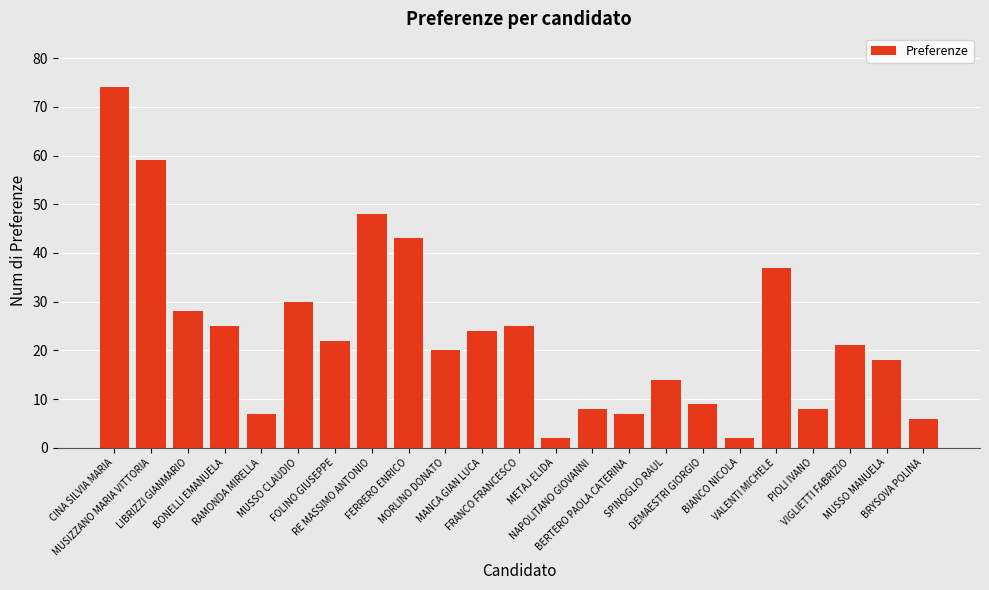

What is the value of the 19th bar from the left?

37